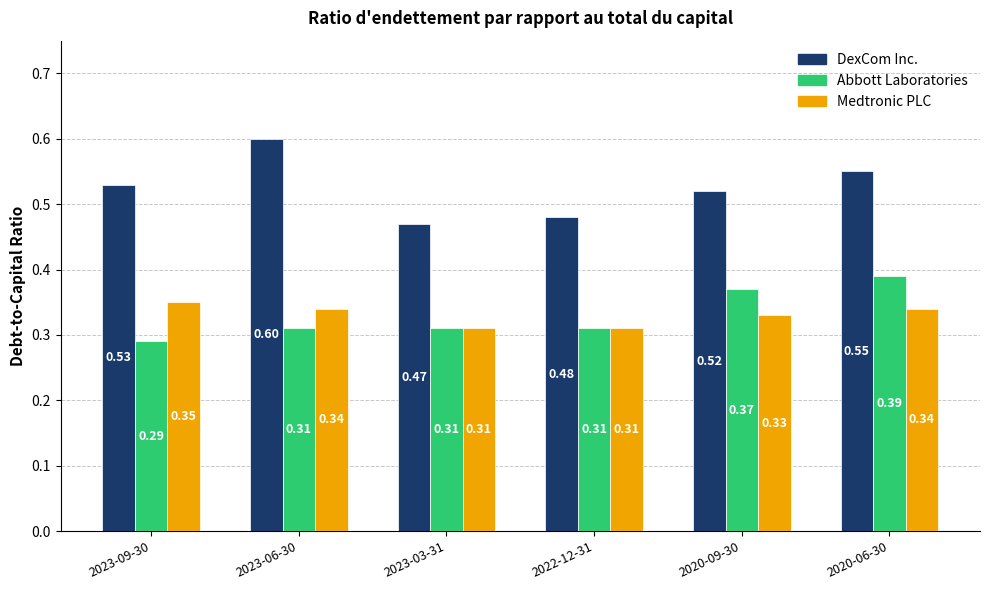

What is the sum of all Medtronic PLC values?

2.0